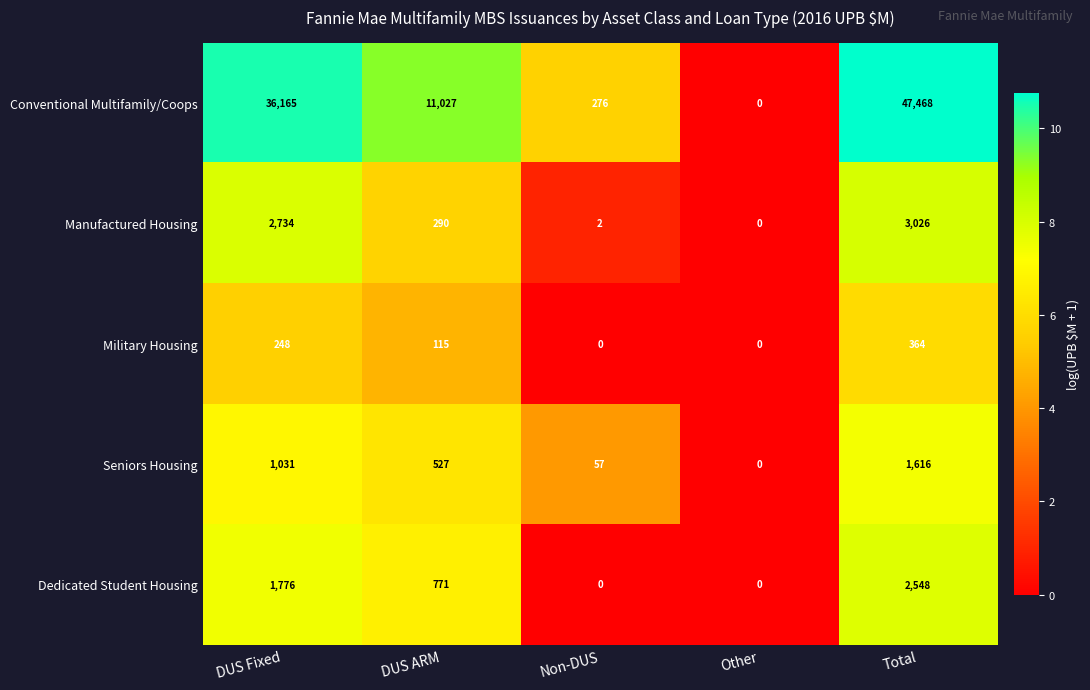

What is the difference between the maximum and minimum values in the Military Housing series?

364